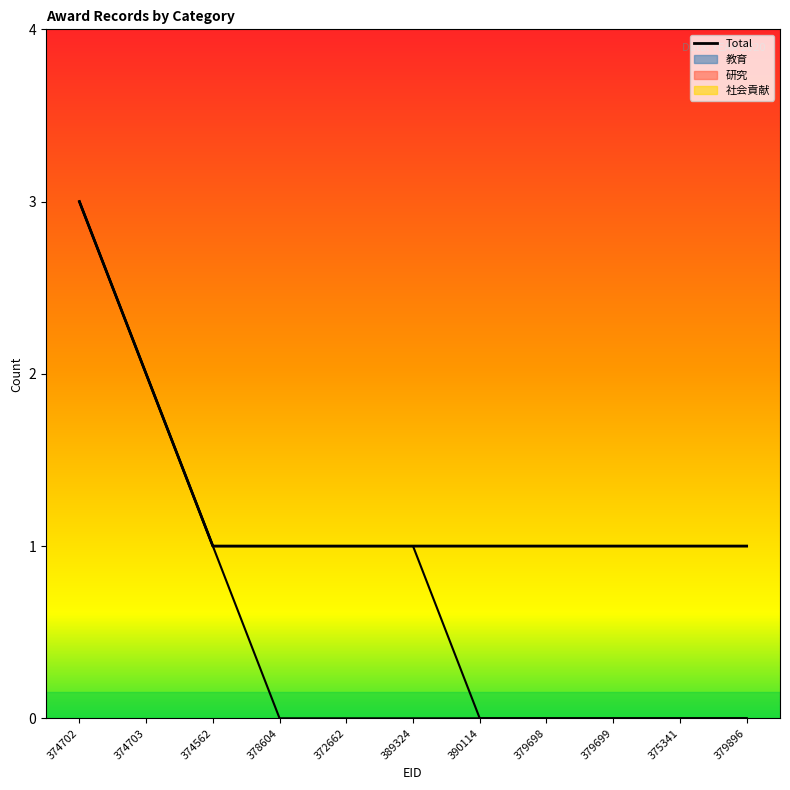

Is it true that the value at 379698 is 0?

False